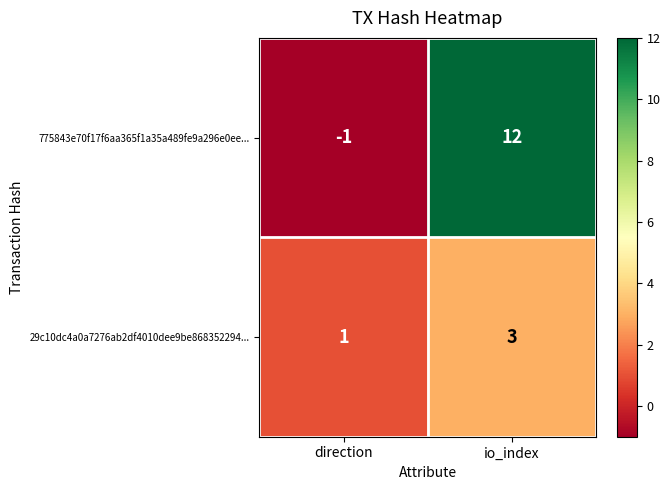

At how many categories does at least one series exceed 0?

2